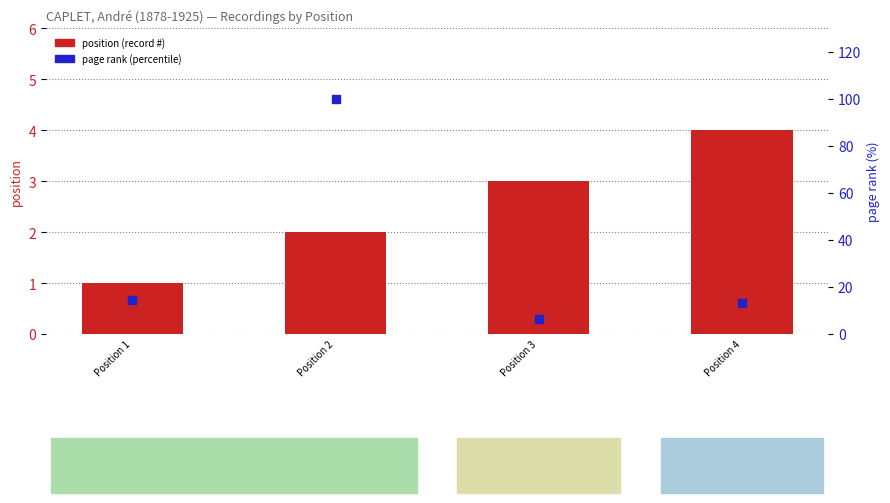

Which series contains the lowest Y value?

position (record #)